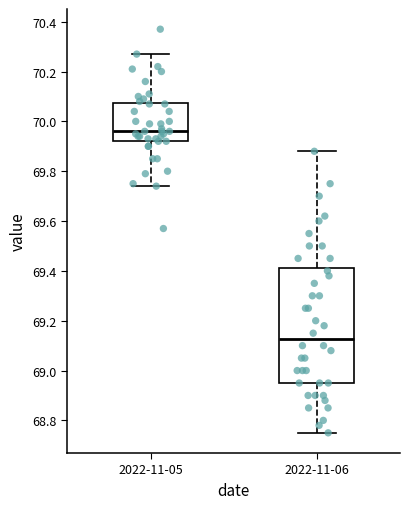

Which box is the tallest, from its lower edge to its upper edge?

2022-11-06